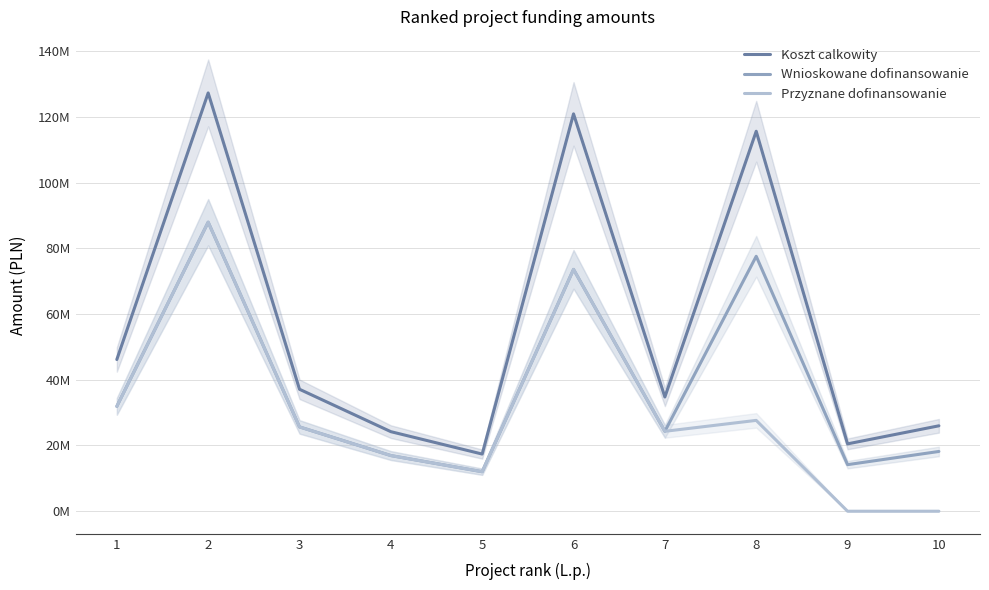

Reading left to right, what are all the values shown in this chart?

Koszt calkowity: 1=46155871.3	2=127263303.0	3=37103875.0	4=24206000.0	5=17388020.0	6=120892478.0	7=34754892.8	8=115602477.4	9=20492701.8	10=25989940.6
Wnioskowane dofinansowanie: 1=31908772.8	2=87946185.0	3=25653048.3	4=16934890.0	5=12021809.5	6=73582220.0	7=24315057.7	8=77565101.3	9=14168330.4	10=18182962.3
Przyznane dofinansowanie: 1=31908772.8	2=87946185.0	3=25653048.3	4=16934890.0	5=12021809.5	6=73582220.0	7=24315057.7	8=27638016.6	9=0.0	10=0.0